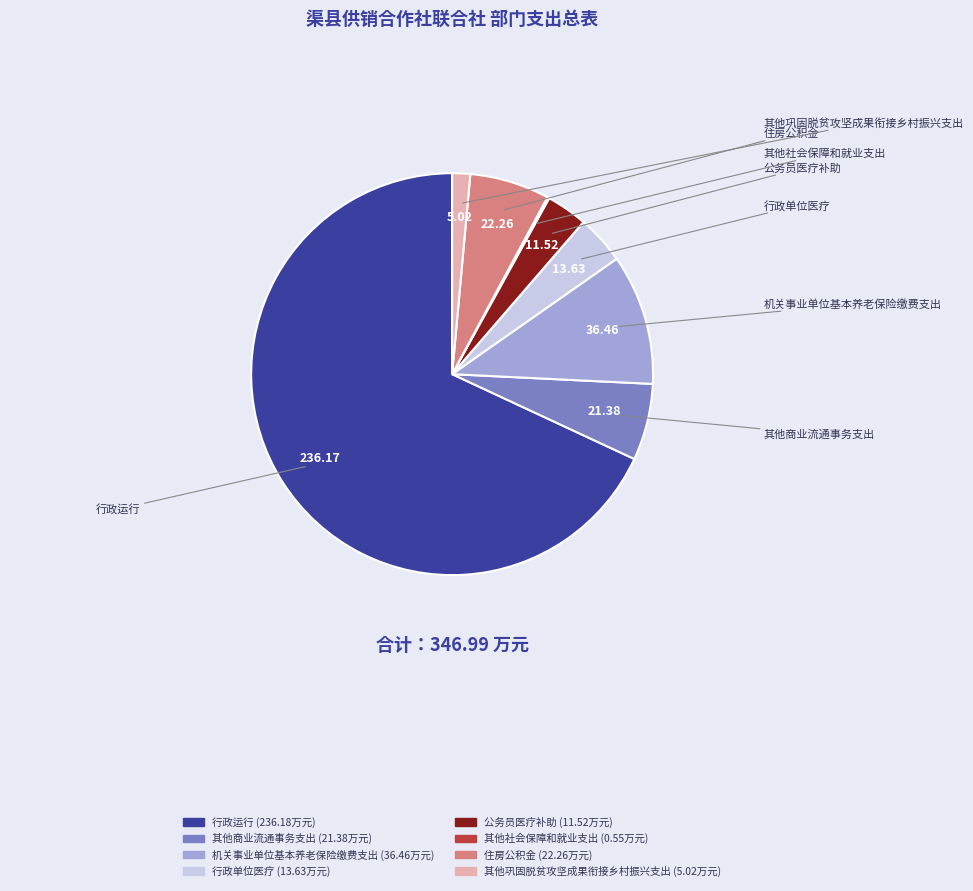

Which slice represents more than half of the pie?

行政运行